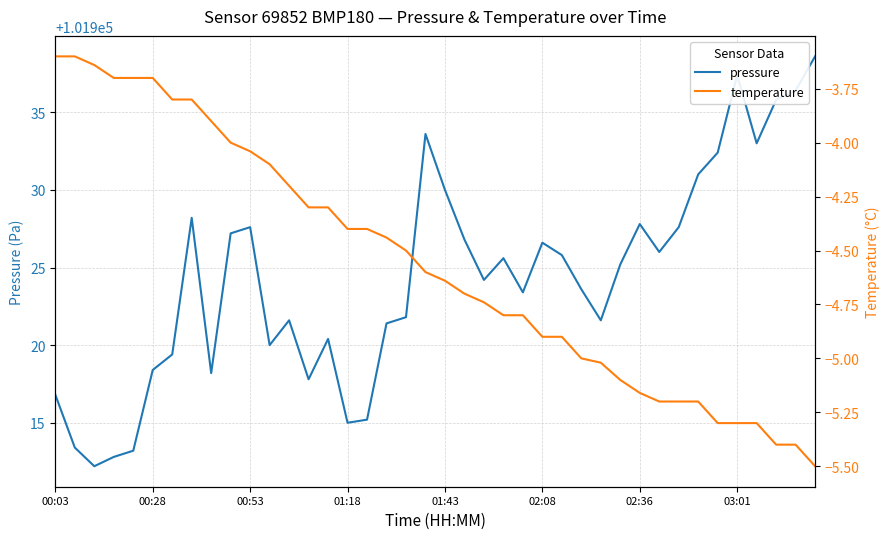

How many data points in temperature are above -4?

9